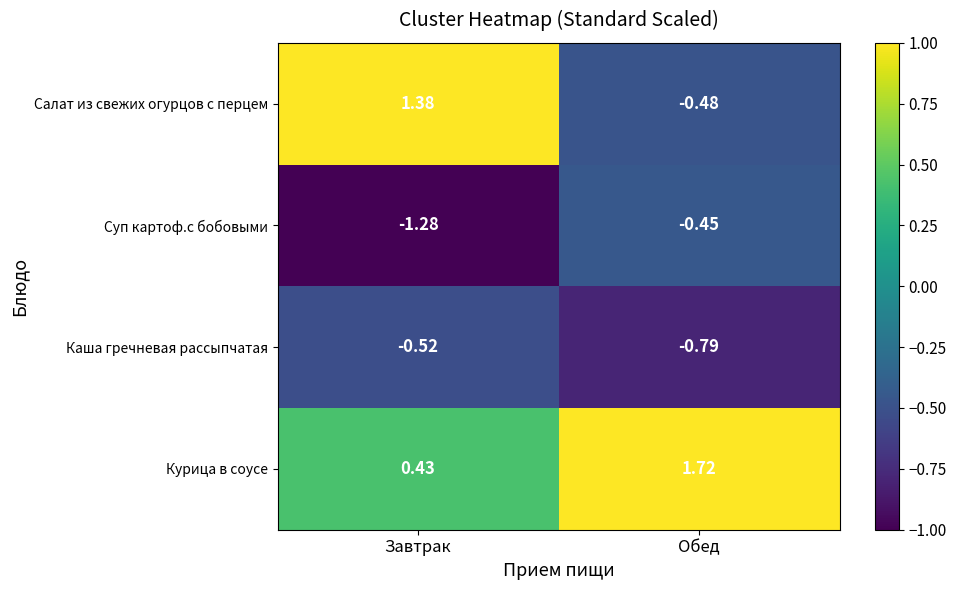

List the series in order of their peak value, highest first.

Курица в соусе, Салат из свежих огурцов с перцем, Суп картоф.с бобовыми, Каша гречневая рассыпчатая